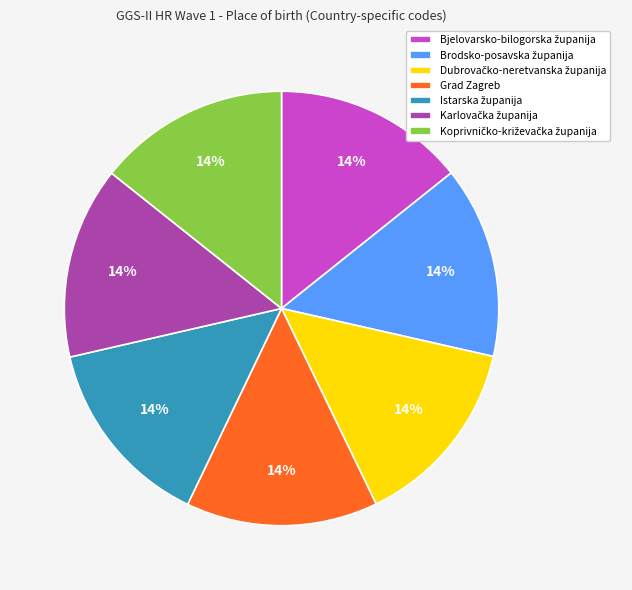

To the nearest percent, what portion does Grad Zagreb represent?

14%